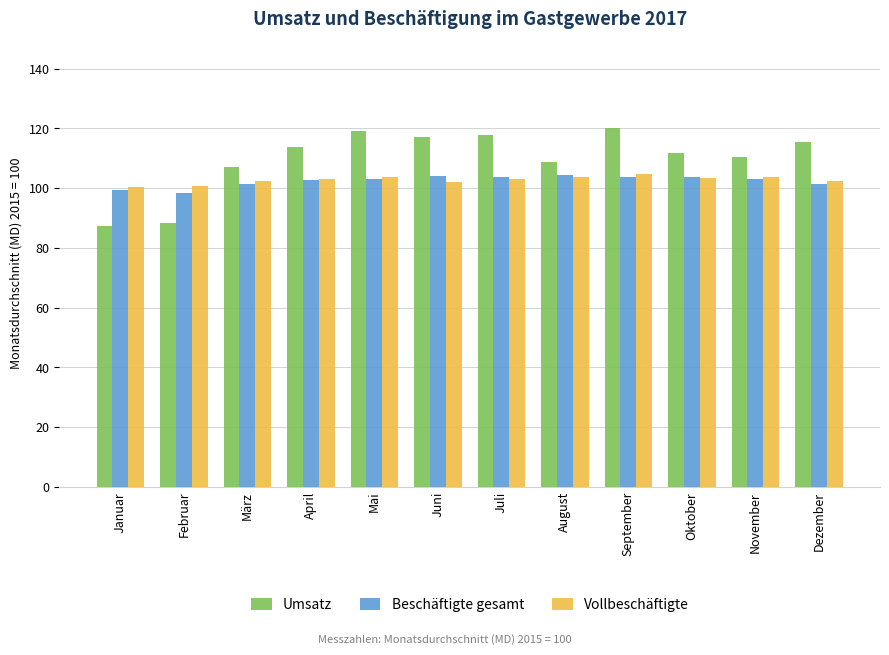

What are all the series names shown in the legend?

Umsatz, Beschäftigte gesamt, Vollbeschäftigte